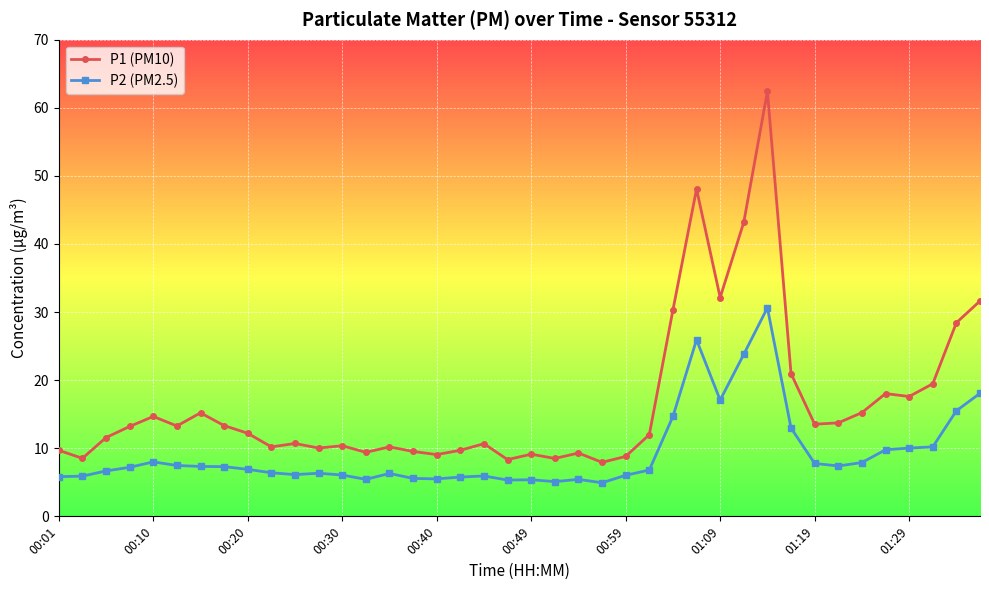

What are all the series names shown in the legend?

P1 (PM10), P2 (PM2.5)